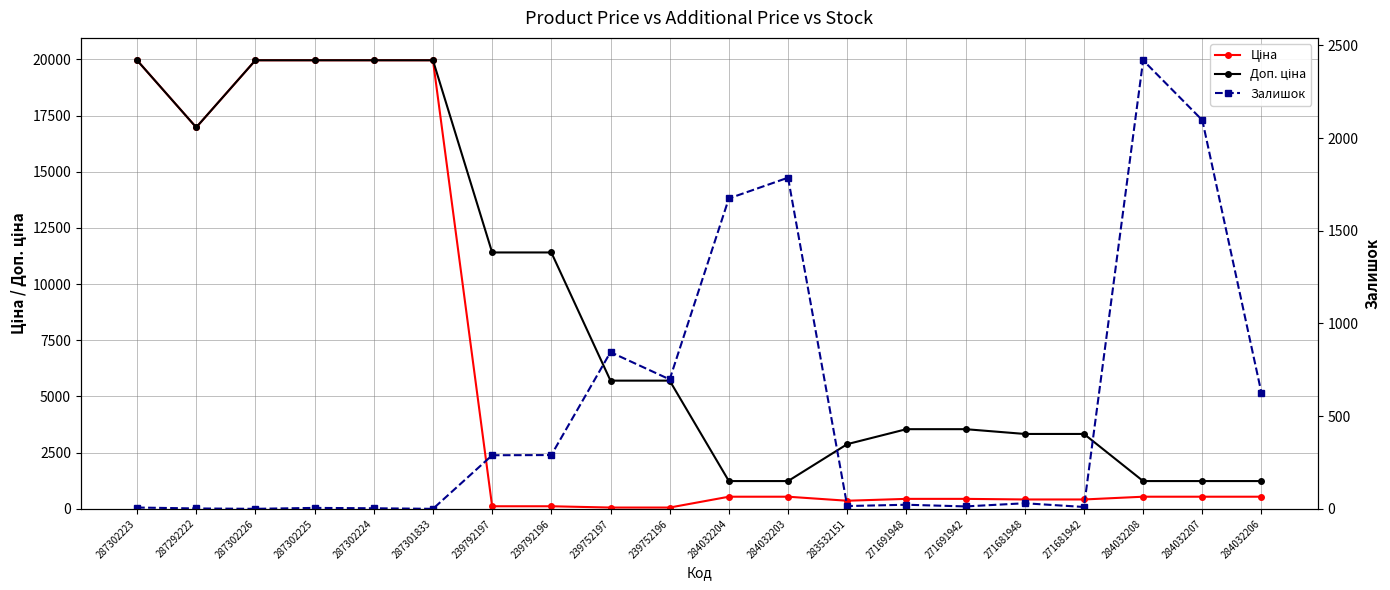

Which series has the widest spread of values?

Ціна